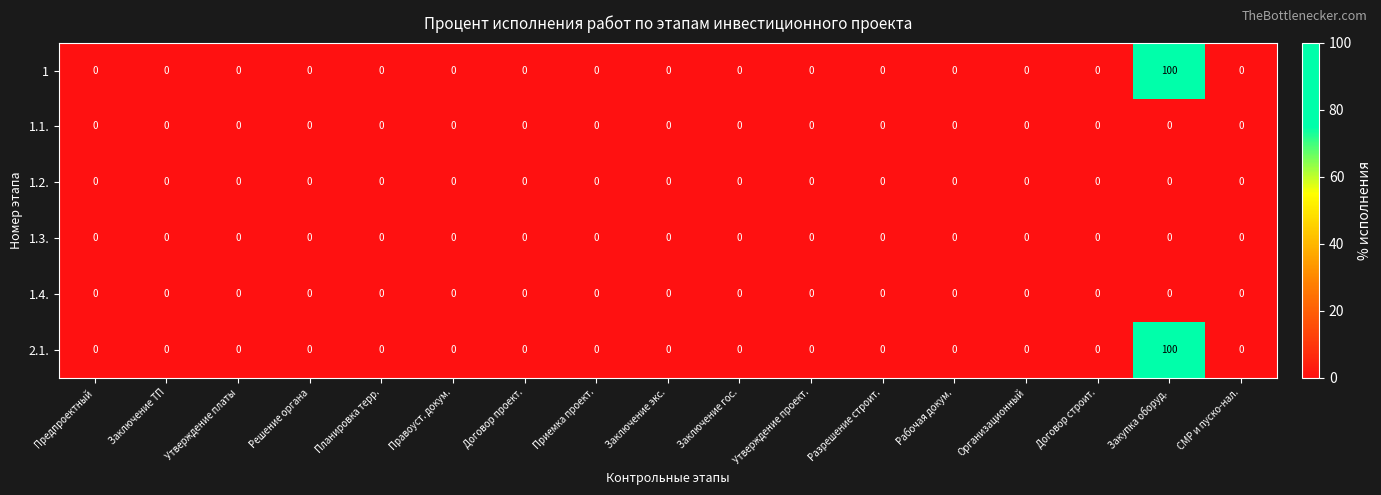

What is the greatest value displayed?

100